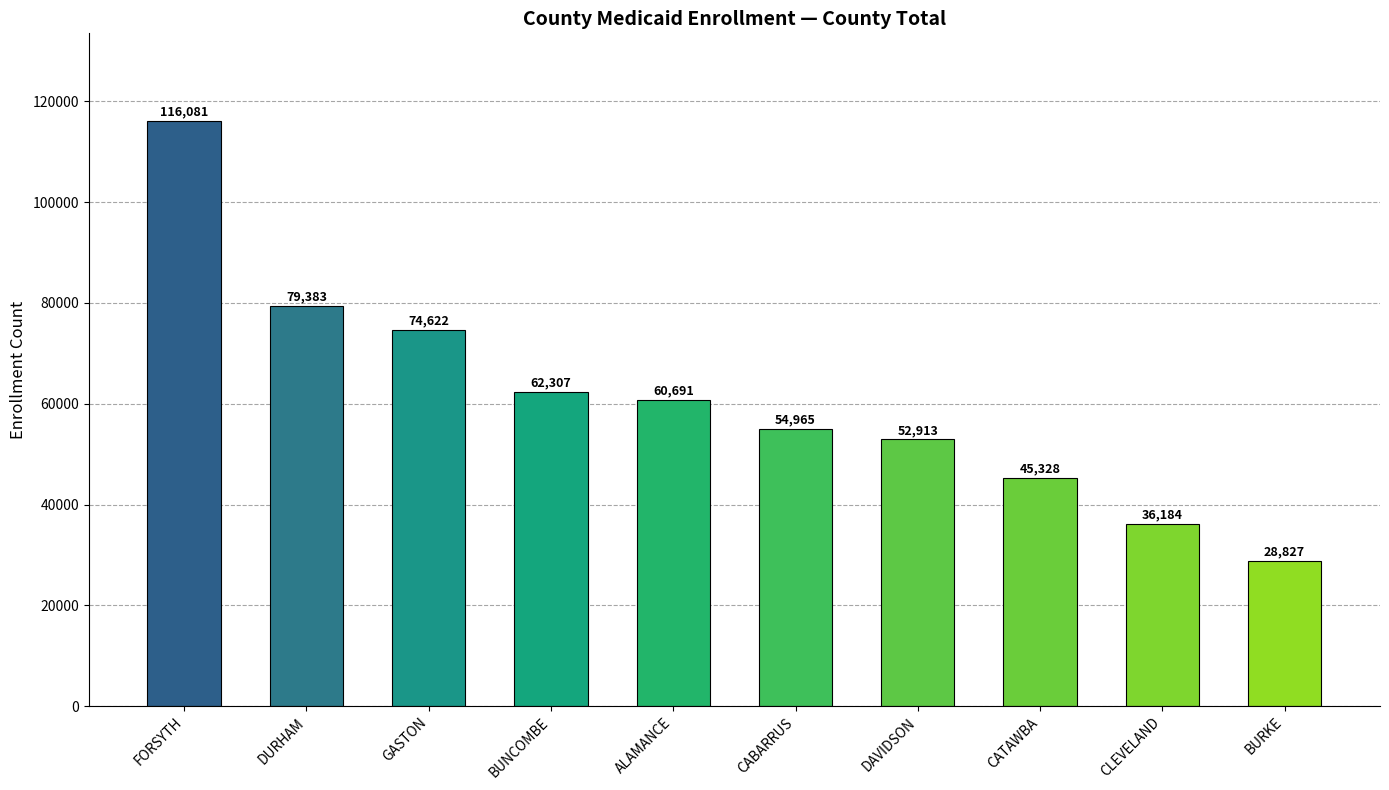

What is the minimum value shown in the chart?

28827